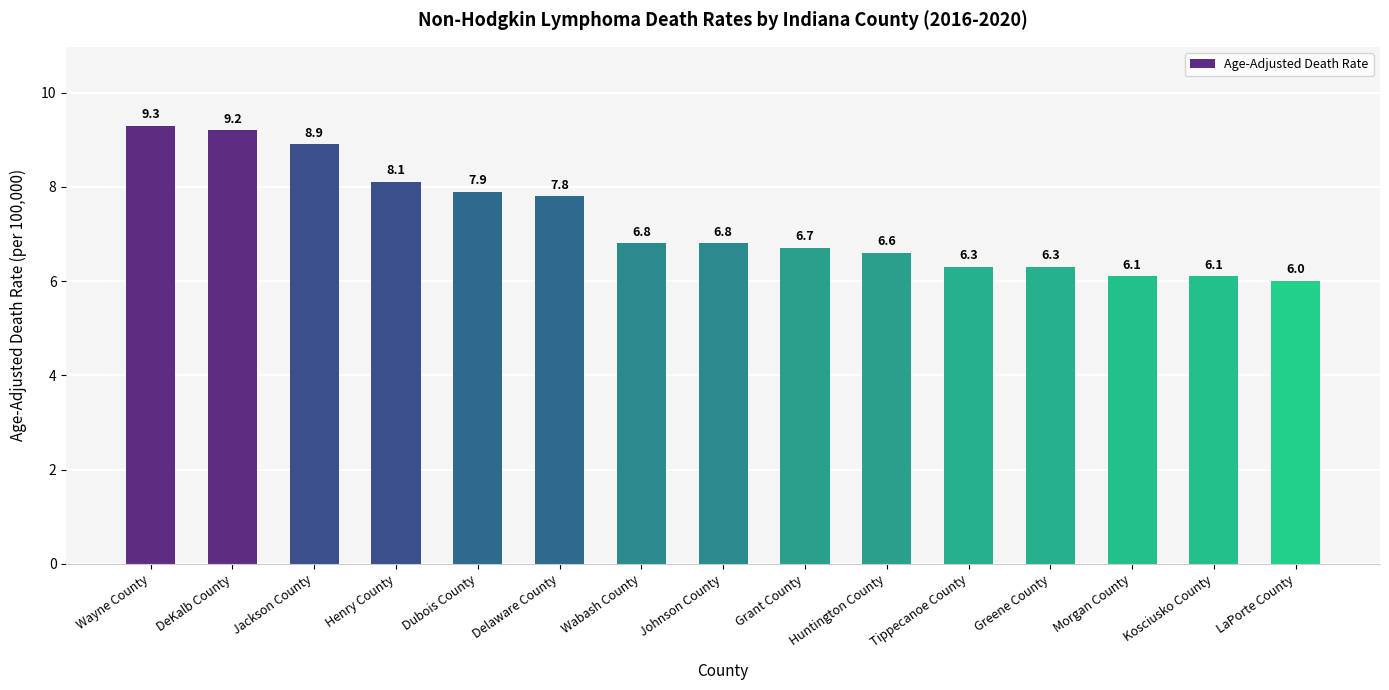

Are the bars grouped side by side (vs. stacked)?

No